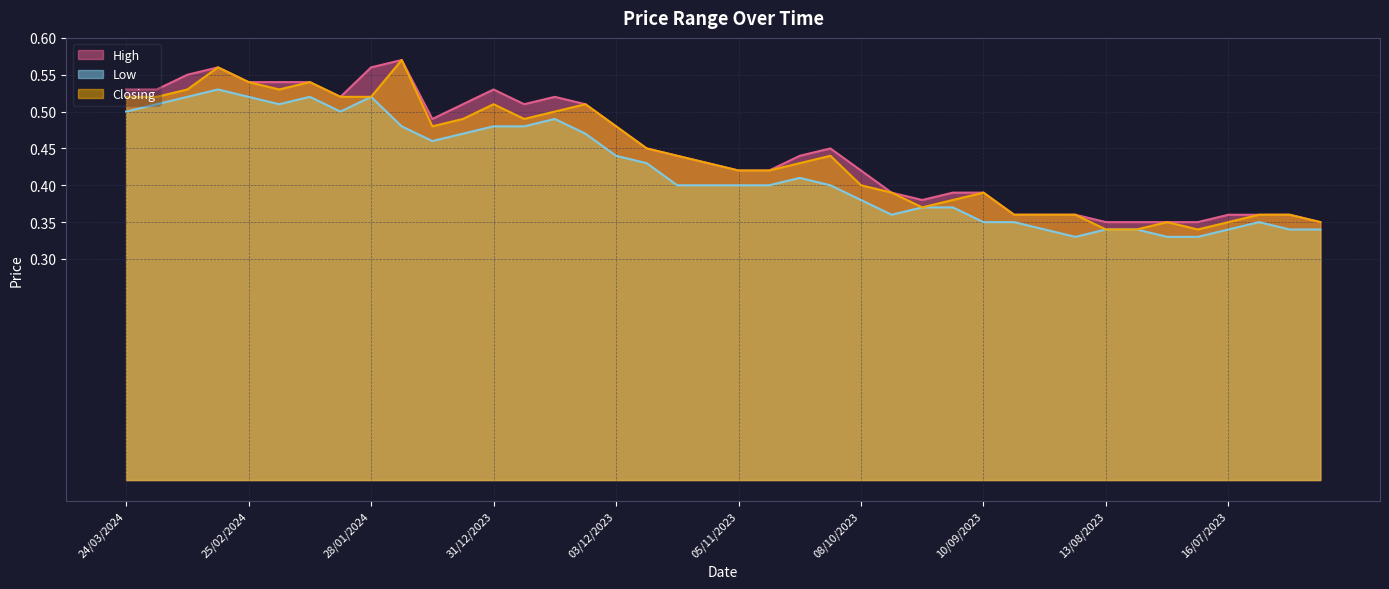

True or false: High and Low cross at least once.

False